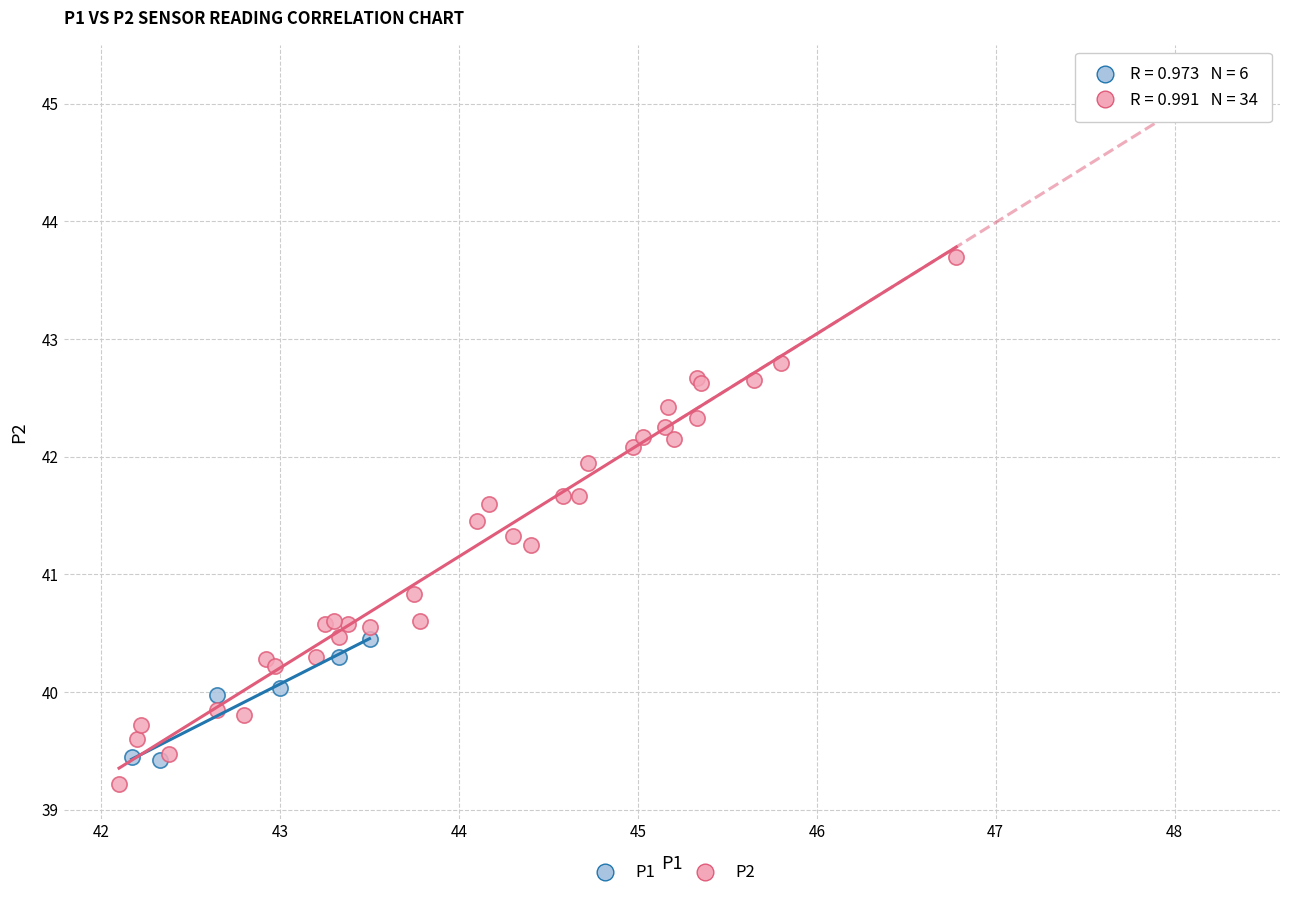

Which series has the largest Y range (max minus min)?

P2